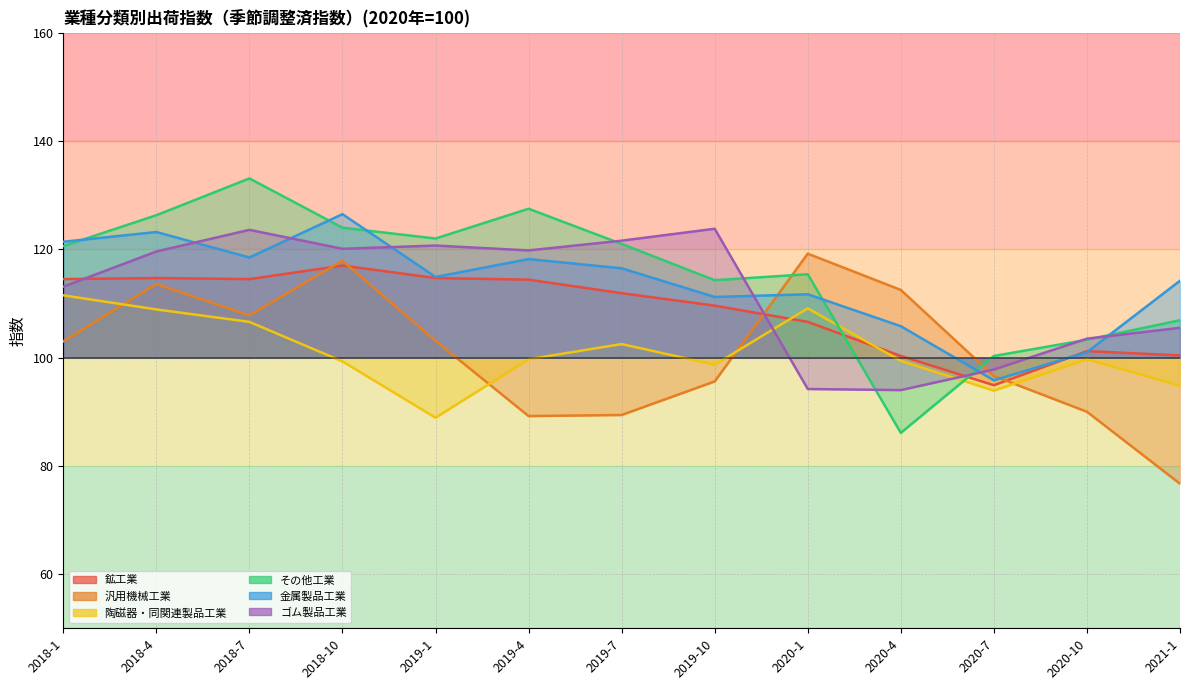

True or false: 金属製品工業 has a value of 95.8 at 2020-7.

True